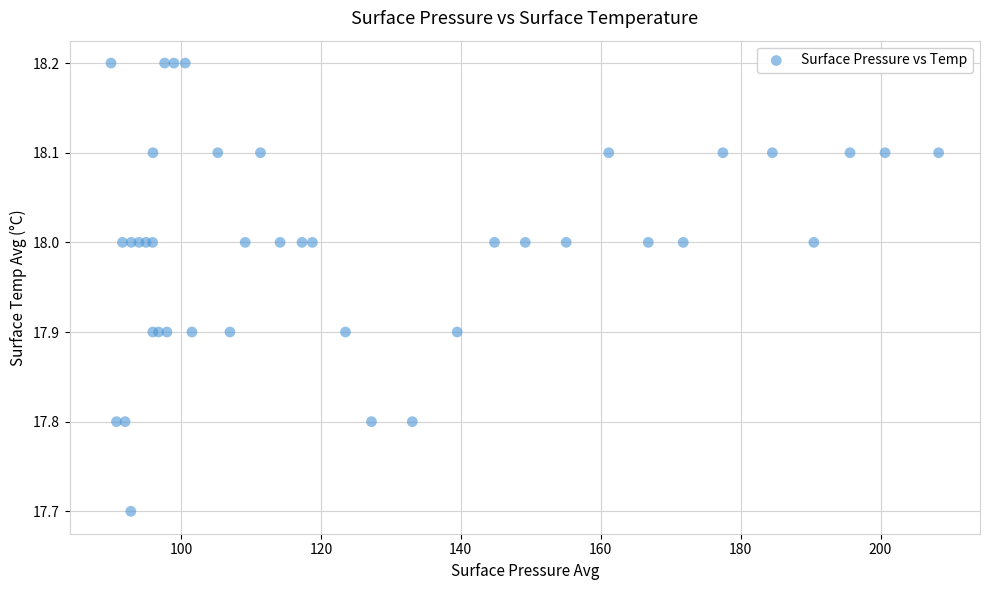

What Y value in the scatter plot is closest to 17?

17.7